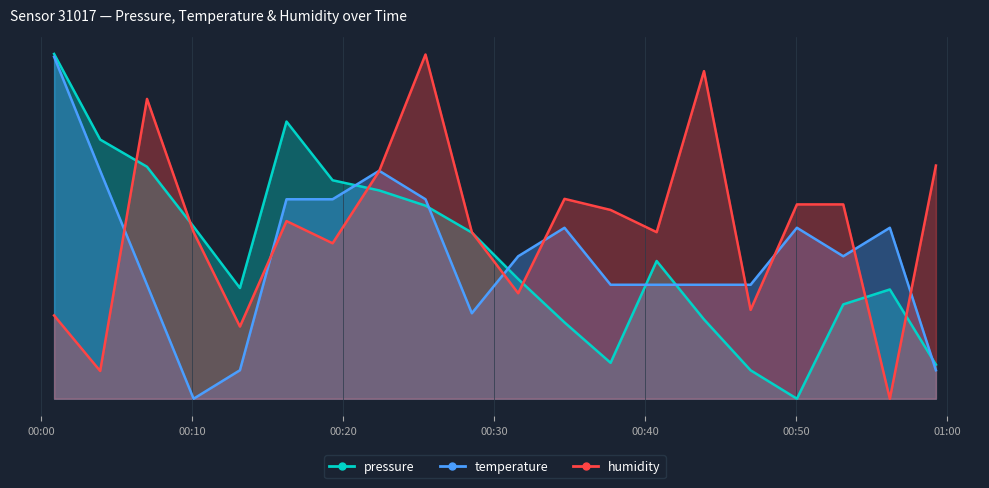

How many interior local peaks does the temperature series have?

4